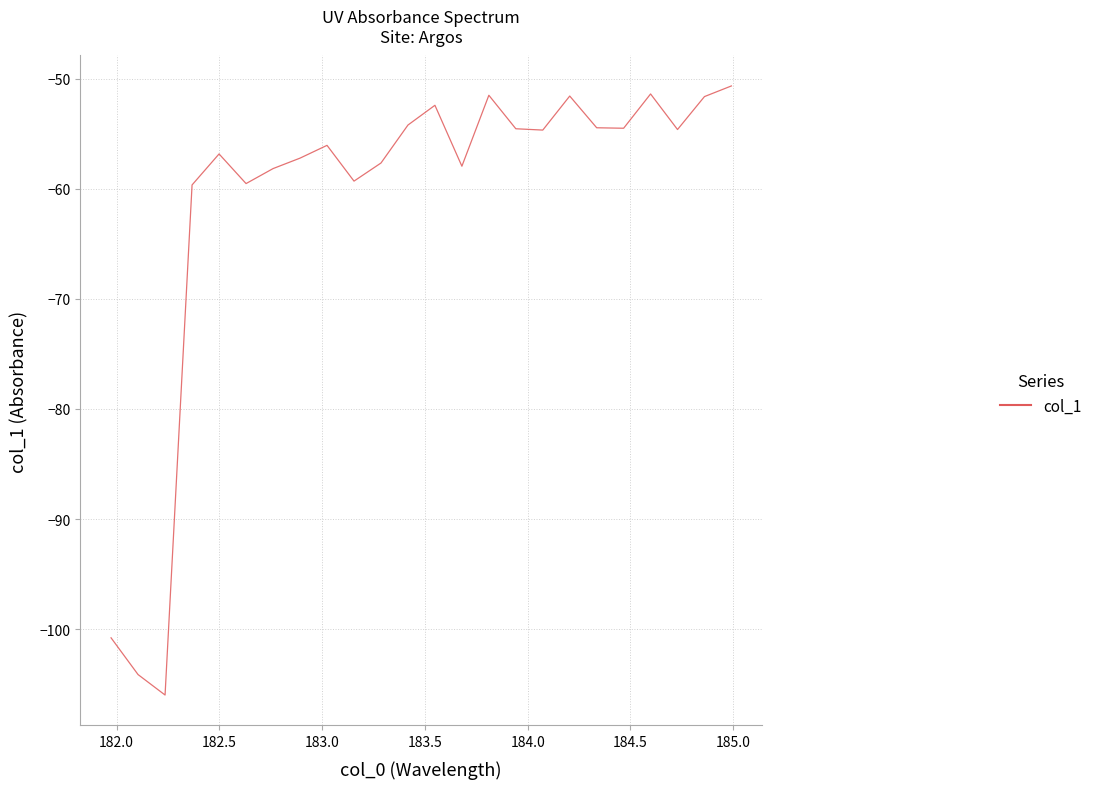

What is the smallest value displayed?

-106.0